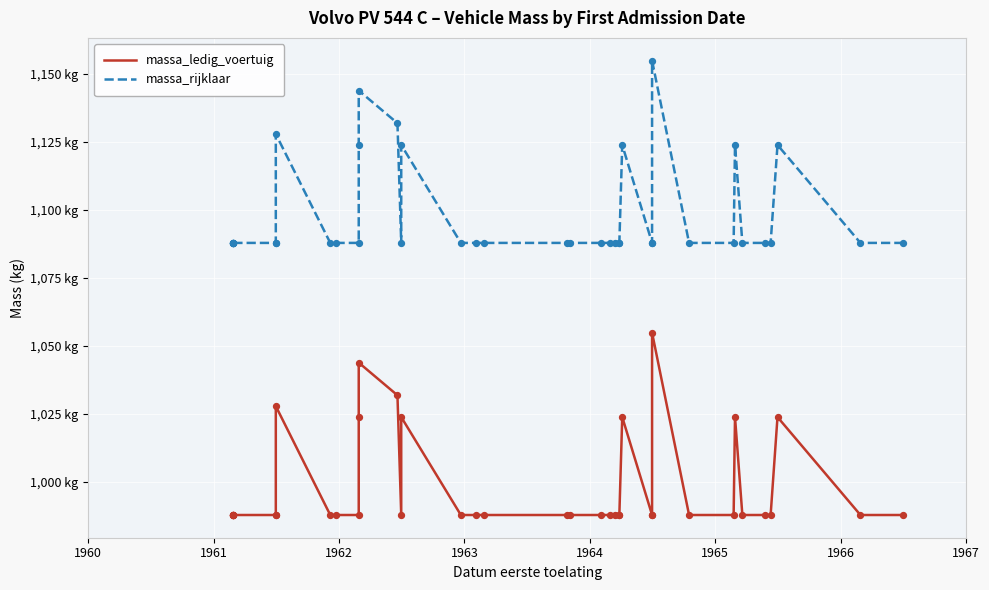

Which series has the largest total across all categories?

massa_rijklaar